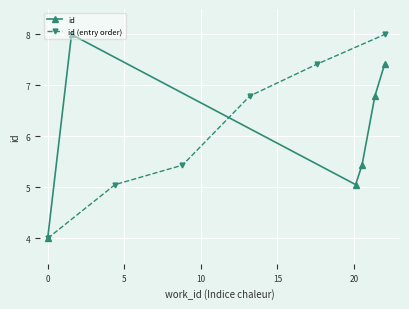

Is this an area chart (filled region under the line)?

No